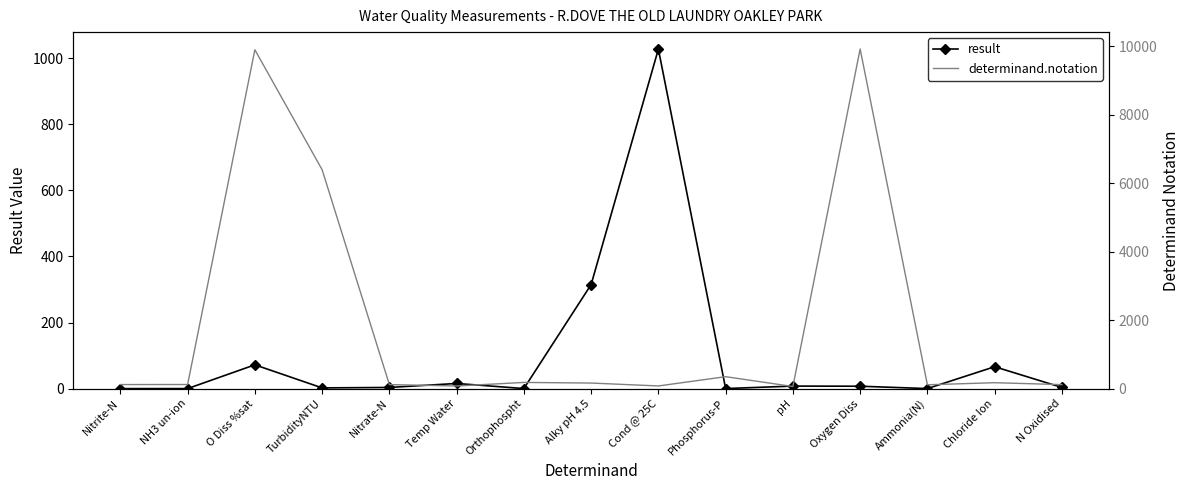

At which label does result reach its peak?

Cond @ 25C